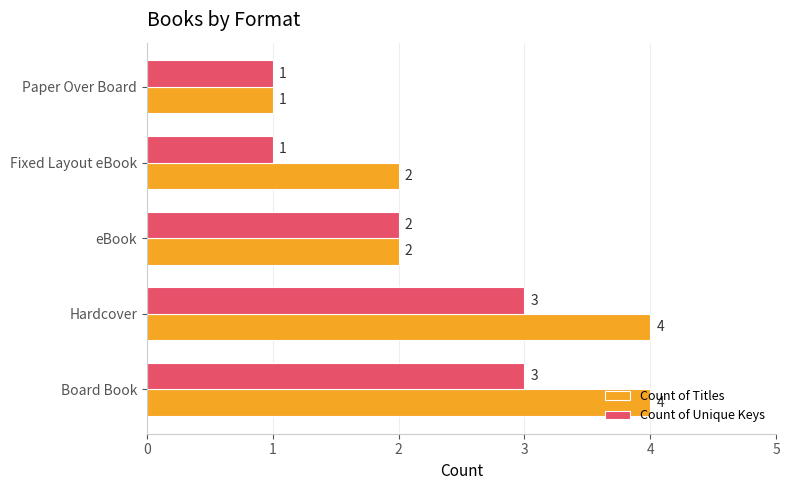

Is it true that Count of Unique Keys equals 2 at Fixed Layout eBook?

False